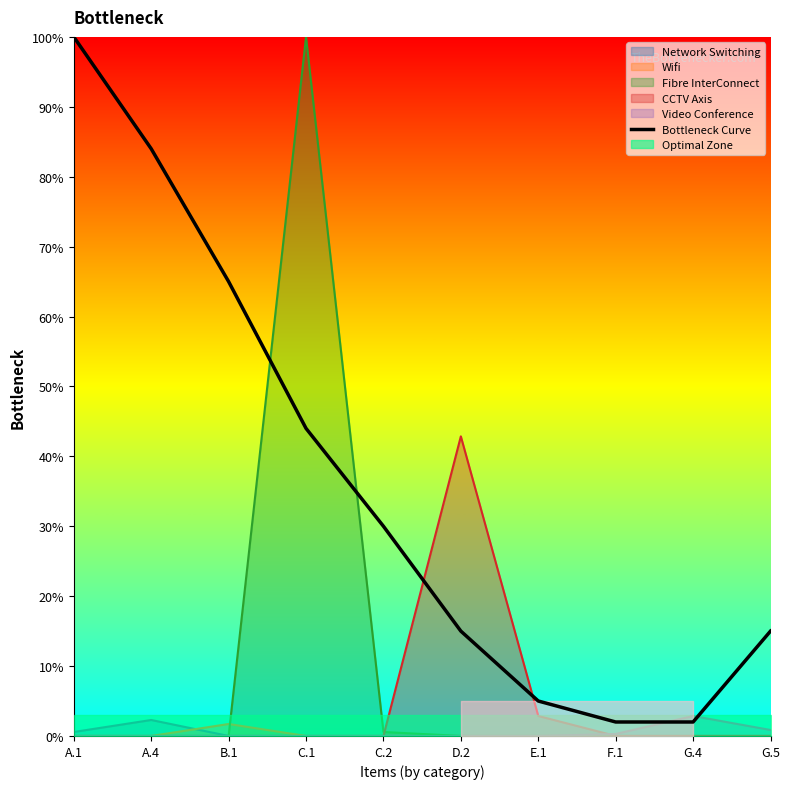

Reading left to right, transcribe all the data shown in this chart.

A.1=100	A.4=84	B.1=65	C.1=44	C.2=30	D.2=15	E.1=5	F.1=2	G.4=2	G.5=15